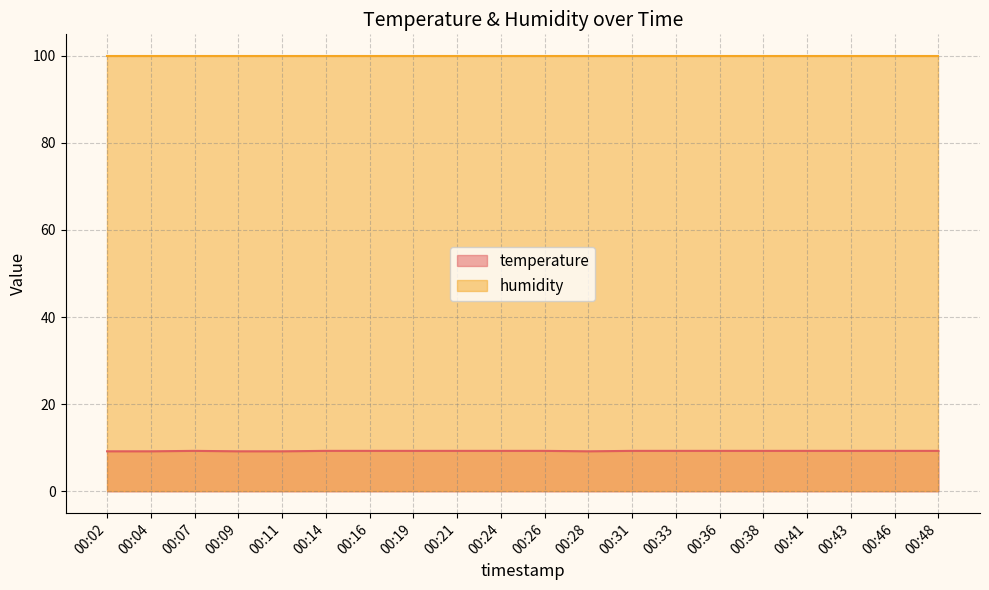

How many lines are shown in the chart?

2